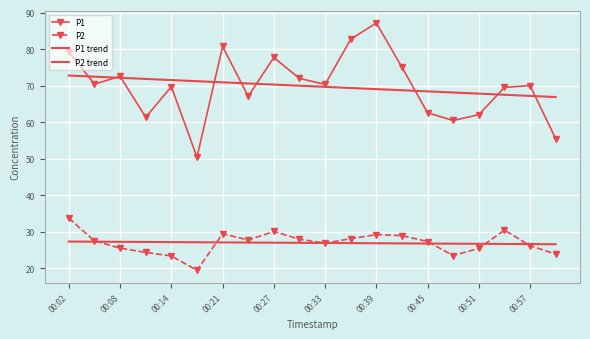

At which label does P1 trend first exceed 69?

00:02